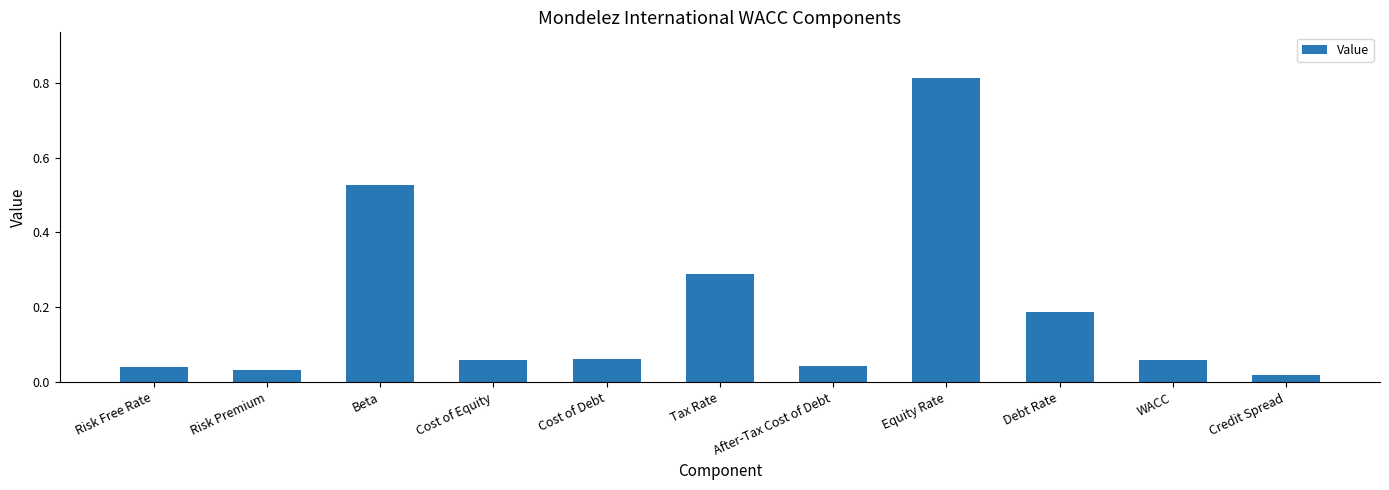

What position from the right is After-Tax Cost of Debt?

5